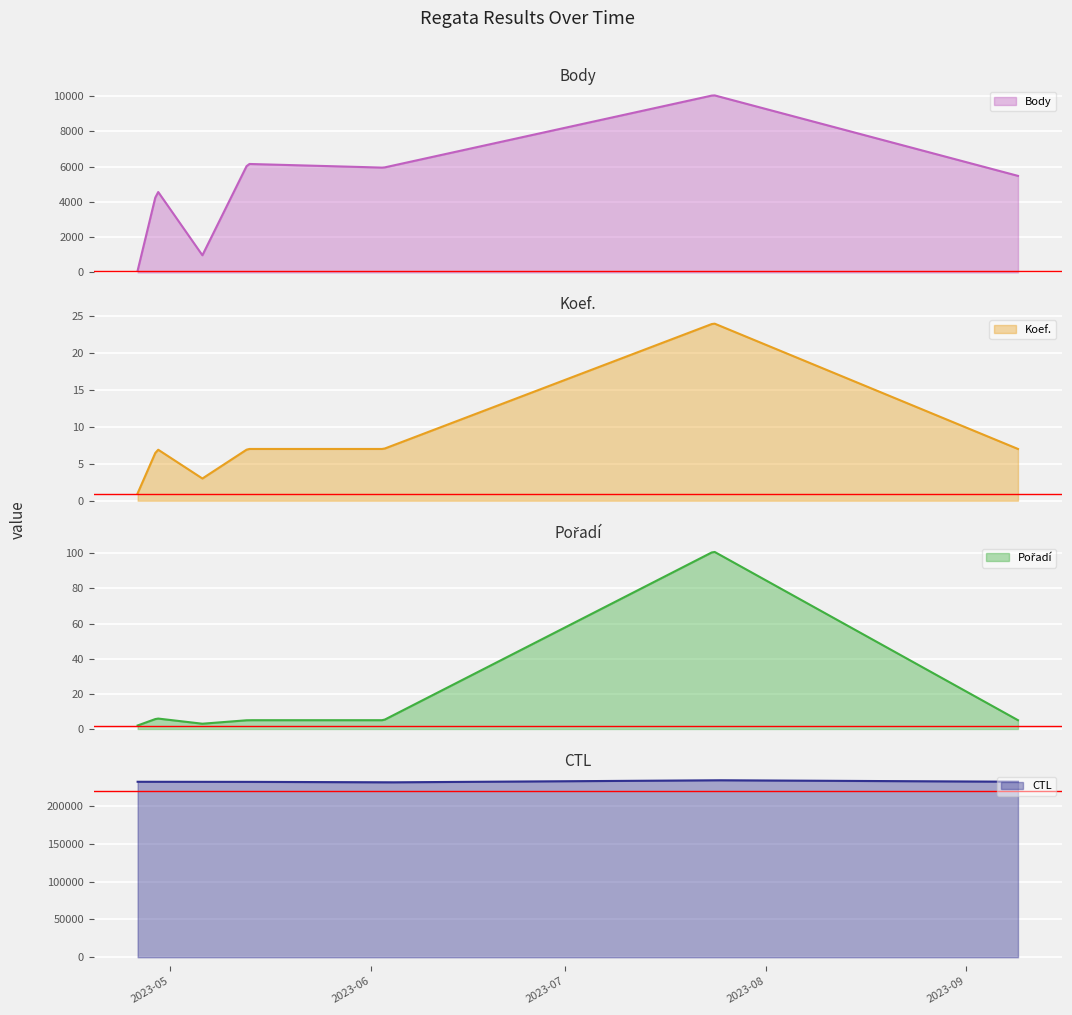

At which category does CTL reach its first local peak?

2023-05-06